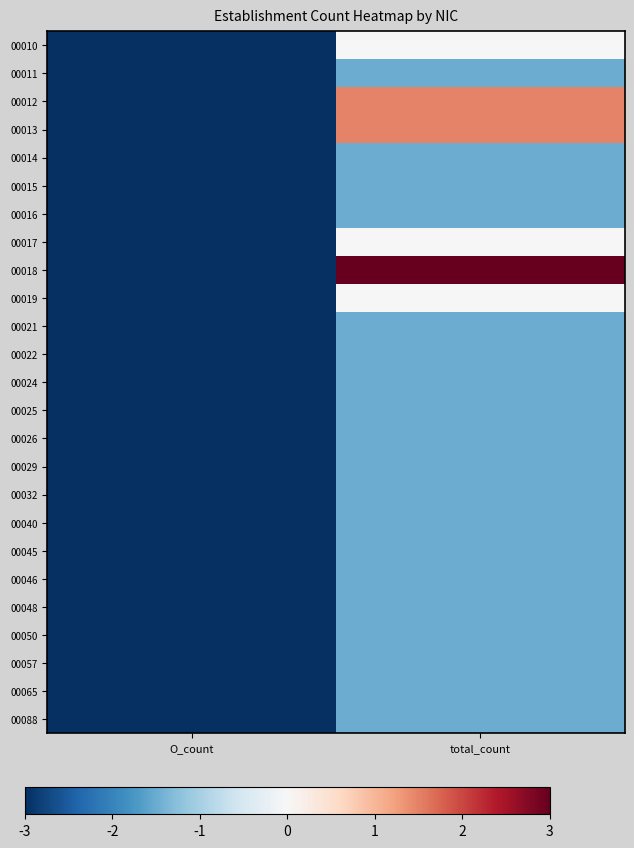

Reading left to right, list all the values displayed in this chart.

00010: O_count=-3.0	total_count=0.0
00011: O_count=-3.0	total_count=-1.5
00012: O_count=-3.0	total_count=1.5
00013: O_count=-3.0	total_count=1.5
00014: O_count=-3.0	total_count=-1.5
00015: O_count=-3.0	total_count=-1.5
00016: O_count=-3.0	total_count=-1.5
00017: O_count=-3.0	total_count=0.0
00018: O_count=-3.0	total_count=3.0
00019: O_count=-3.0	total_count=0.0
00021: O_count=-3.0	total_count=-1.5
00022: O_count=-3.0	total_count=-1.5
00024: O_count=-3.0	total_count=-1.5
00025: O_count=-3.0	total_count=-1.5
00026: O_count=-3.0	total_count=-1.5
00029: O_count=-3.0	total_count=-1.5
00032: O_count=-3.0	total_count=-1.5
00040: O_count=-3.0	total_count=-1.5
00045: O_count=-3.0	total_count=-1.5
00046: O_count=-3.0	total_count=-1.5
00048: O_count=-3.0	total_count=-1.5
00050: O_count=-3.0	total_count=-1.5
00057: O_count=-3.0	total_count=-1.5
00065: O_count=-3.0	total_count=-1.5
00088: O_count=-3.0	total_count=-1.5